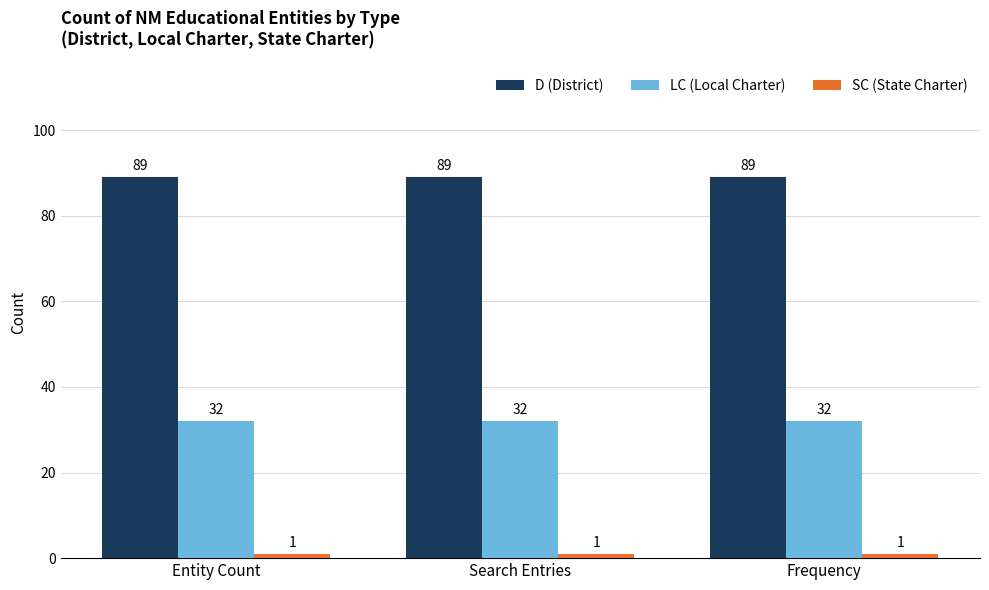

The D (District) series shows 89 at Frequency. True or false?

True